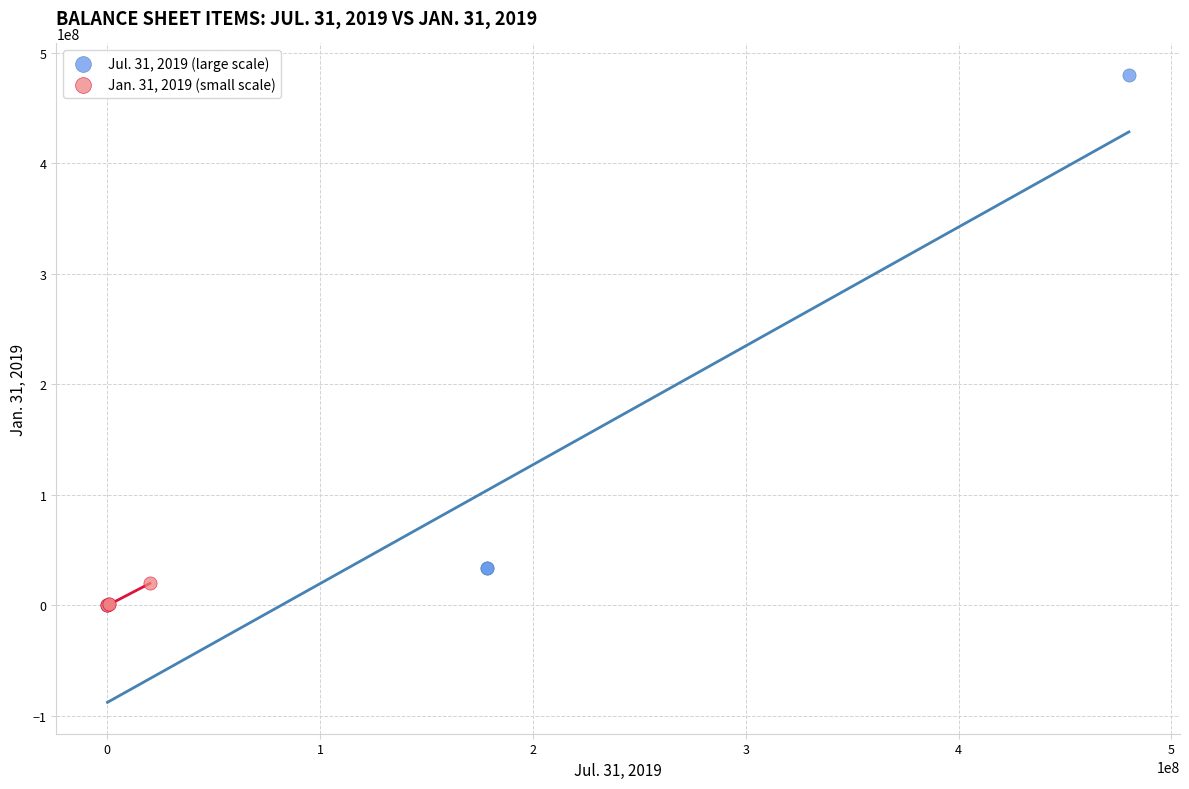

Which series has the largest Y range (max minus min)?

Jul. 31, 2019 (large scale)